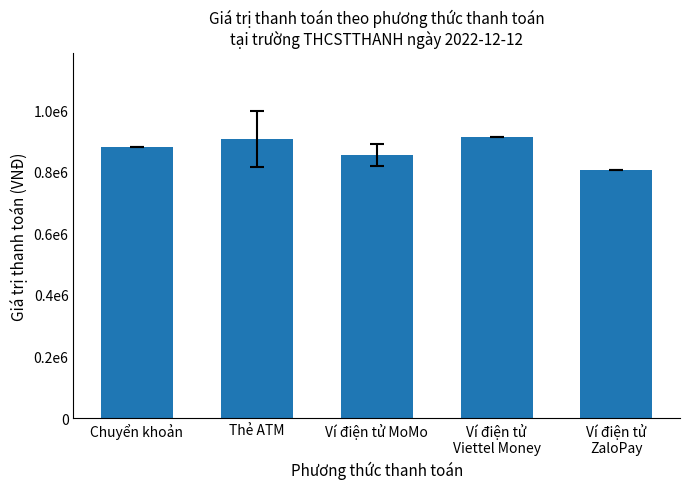

Does the chart contain any negative values?

No